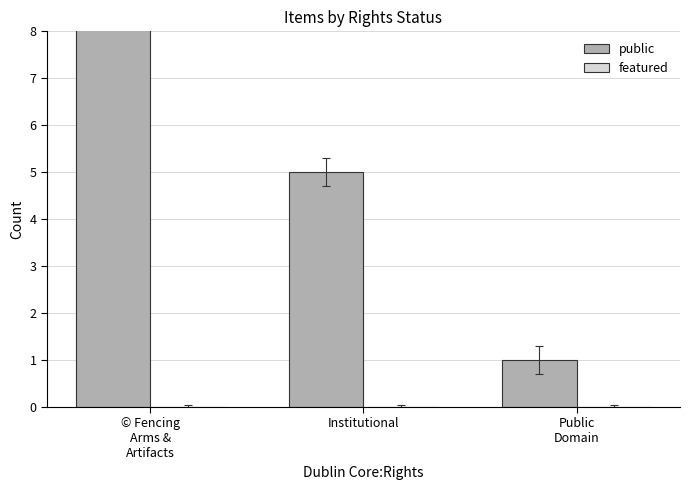

Which category has the highest value in the featured series?

© Fencing
Arms &
Artifacts